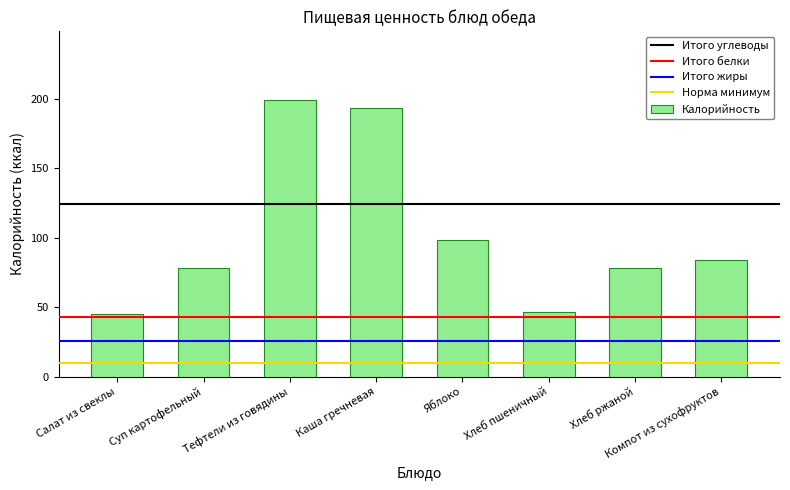

Where is the data nearest to the value 121?

Яблоко